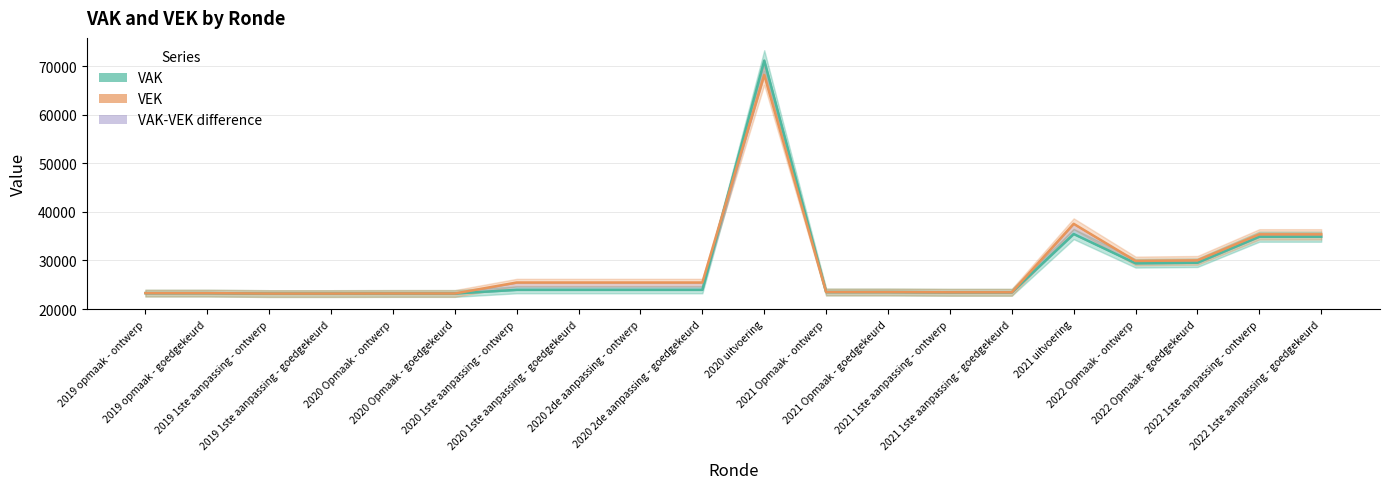

The value of VAK at 2020 1ste aanpassing - goedgekeurd is 23955. True or false?

True